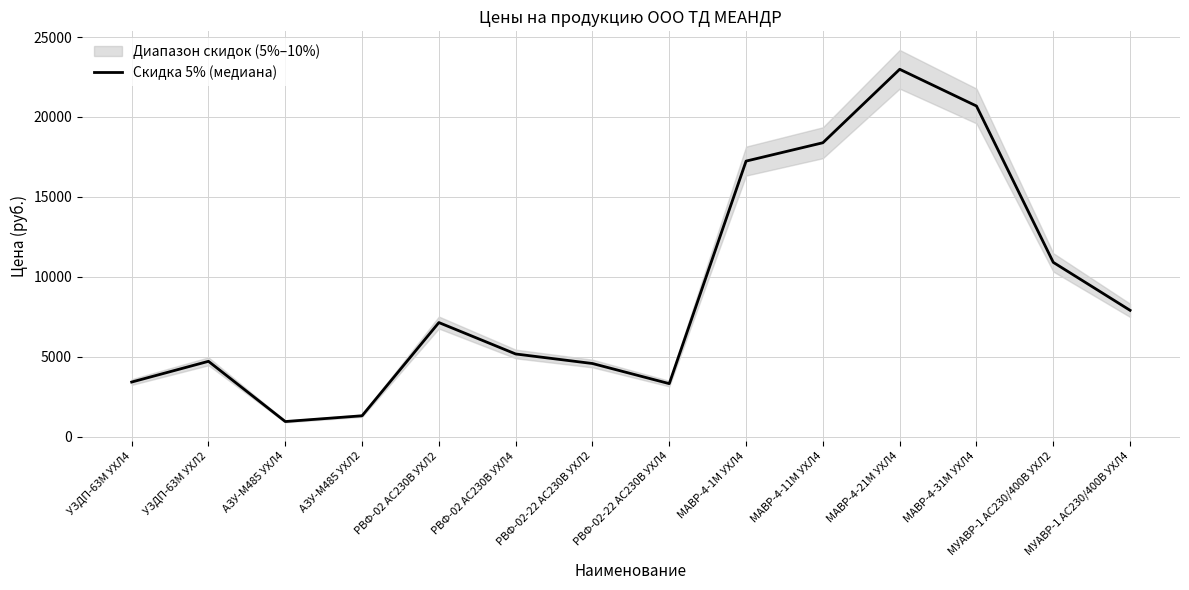

What is the change in value from МАВР-4-11М УХЛ4 to МАВР-4-21М УХЛ4?

+4596.1